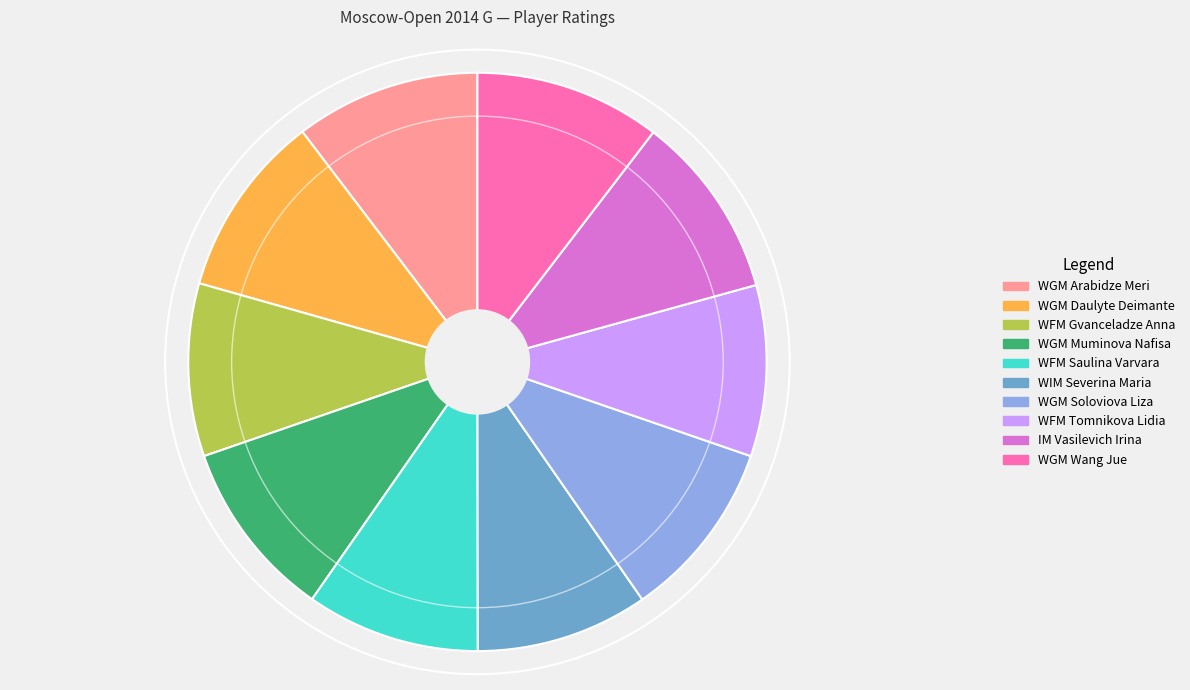

Approximately how many times larger is the value at WGM Muminova Nafisa compared to WFM Gvanceladze Anna?

1.0